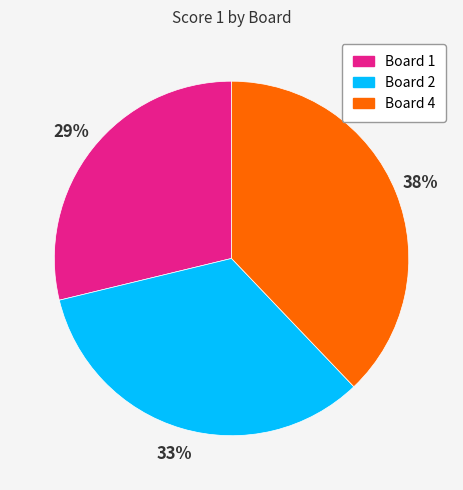

Does Board 1 represent more than half of the total?

No